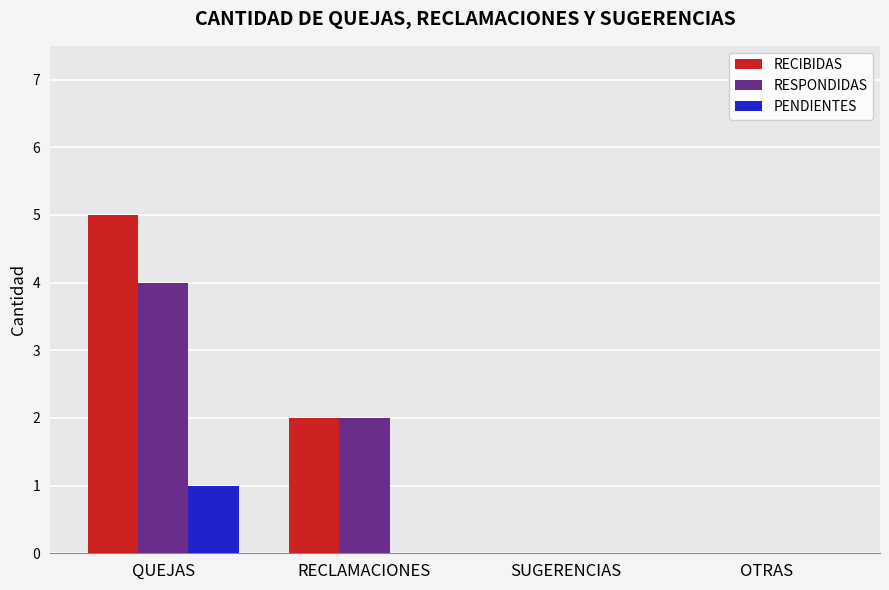

Are the bars horizontal?

No